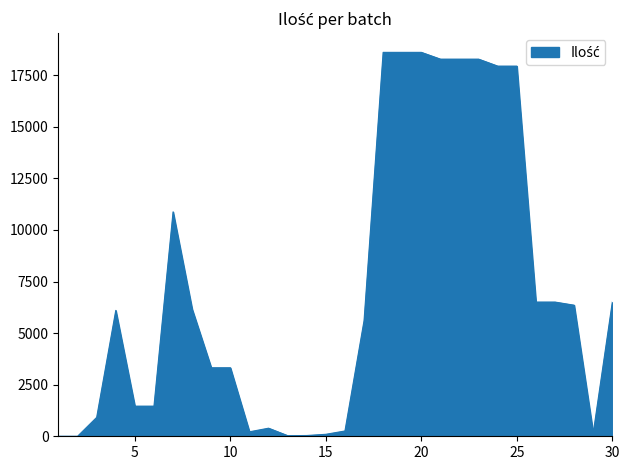

How many categories are shown in the chart?

30